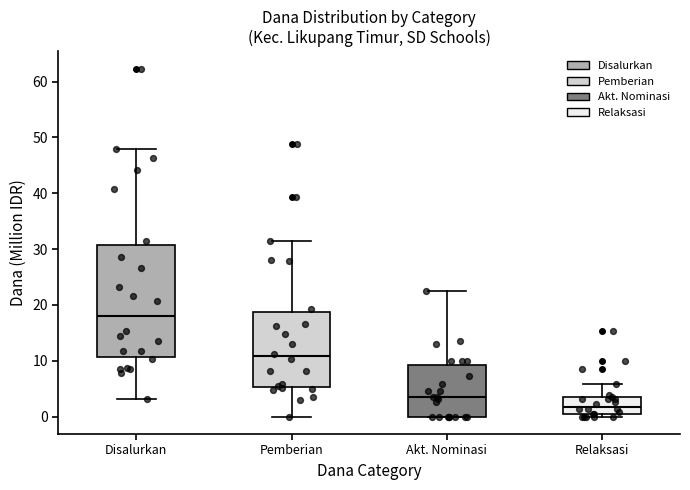

Which box's median line is the lowest?

Relaksasi